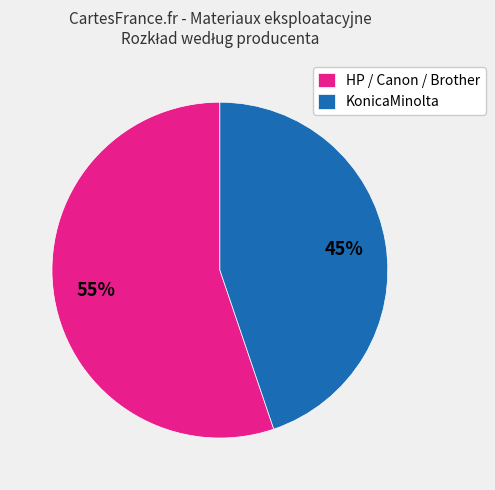

Count the number of slices in the pie.

2